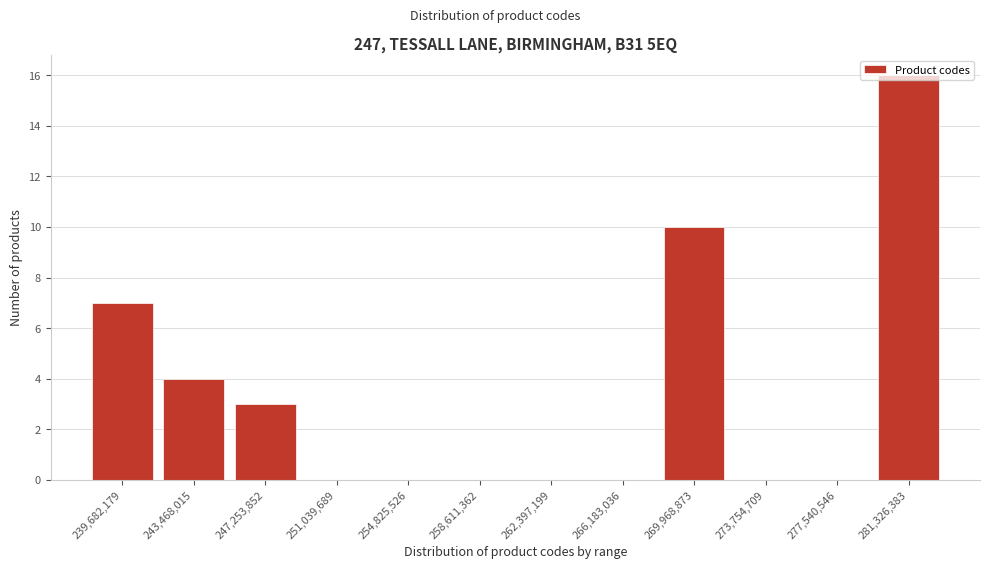

What value does the data have at 269,968,873, to the nearest 5?

10